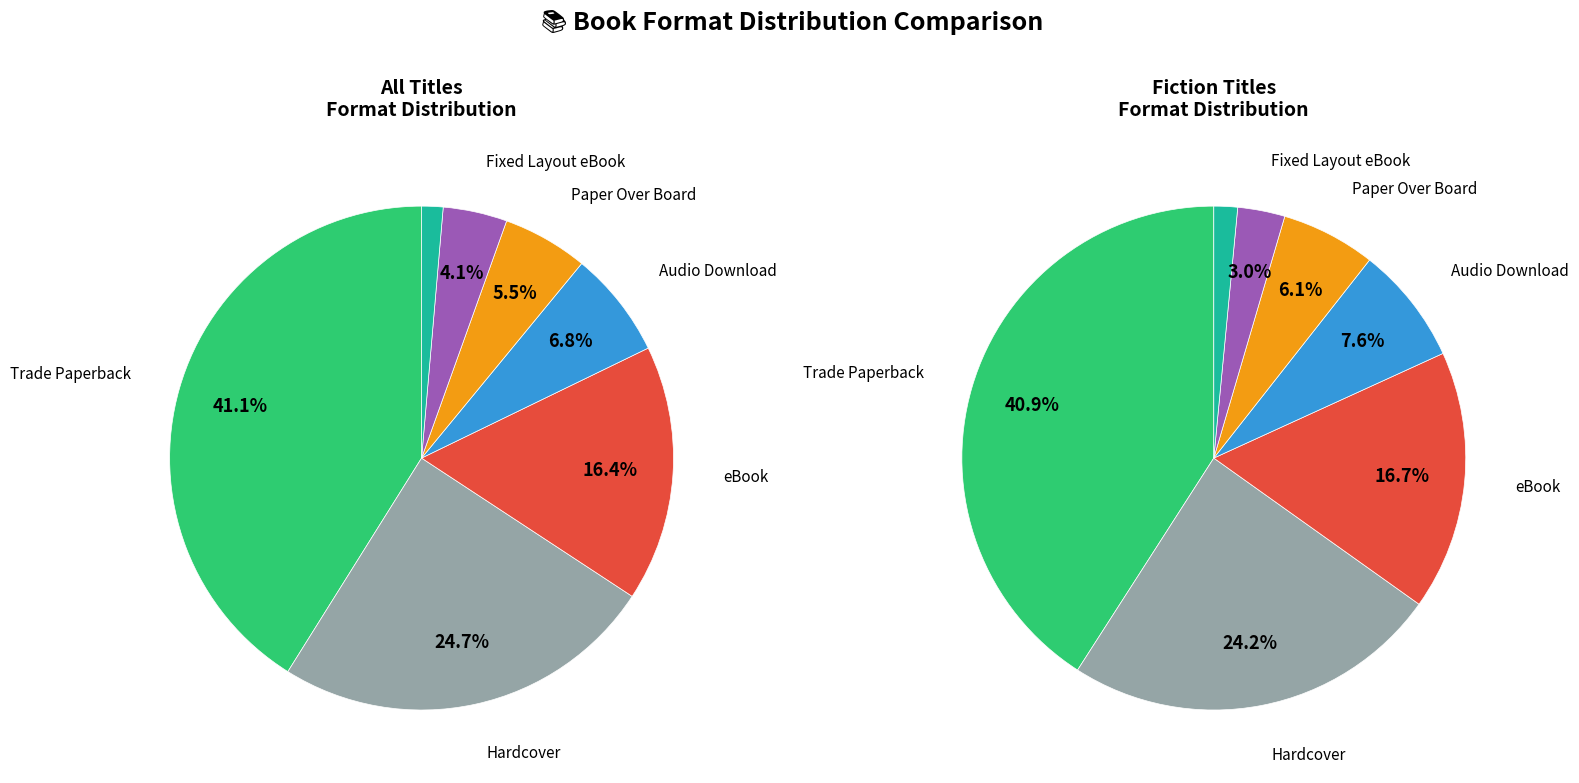

Is Trade Paperback the majority of the pie?

No